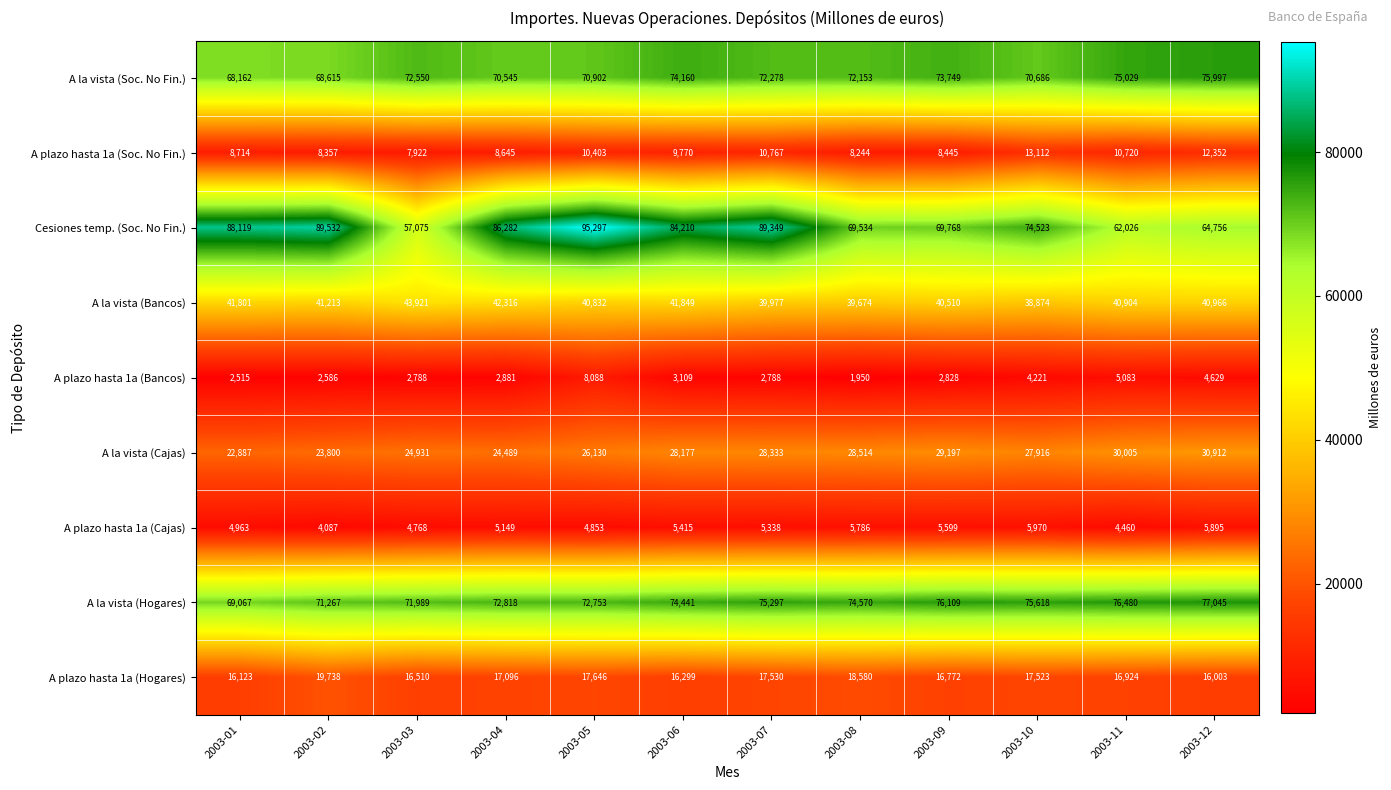

What is the greatest value displayed?

95297